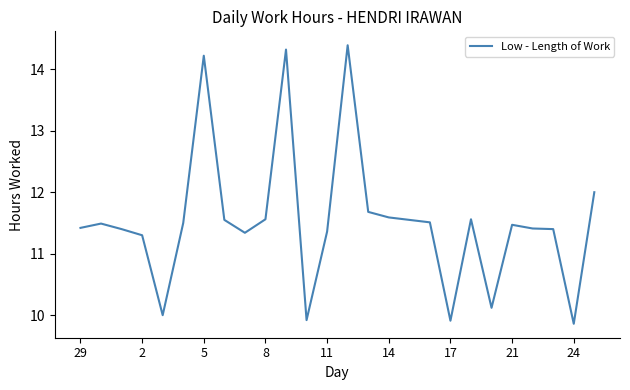

What is the minimum value shown in the chart?

9.9